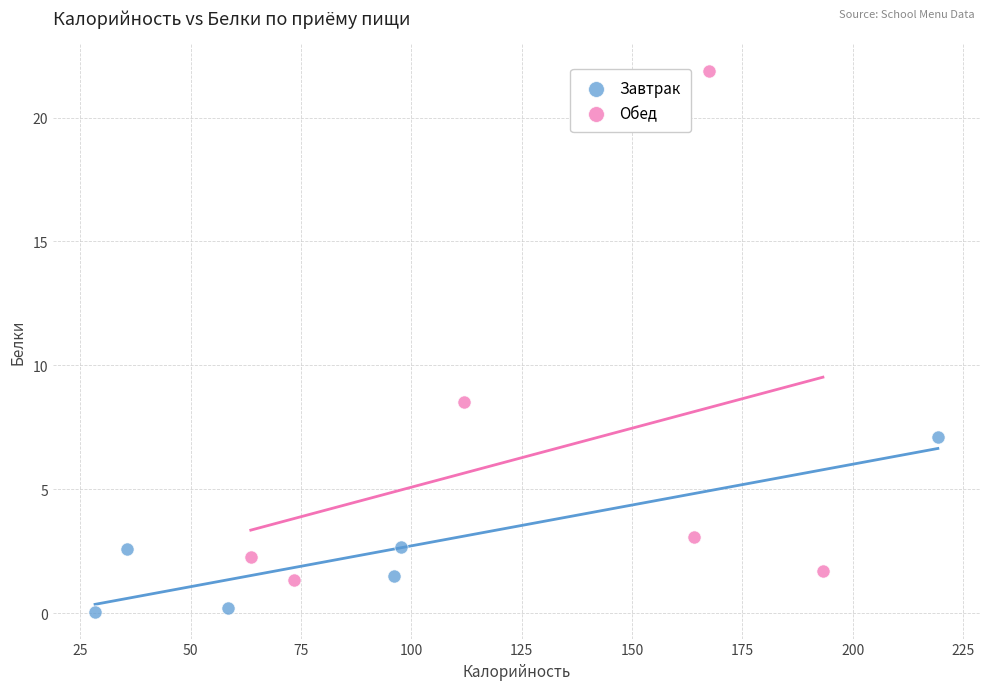

What are all the series names shown in the legend?

Завтрак, Обед